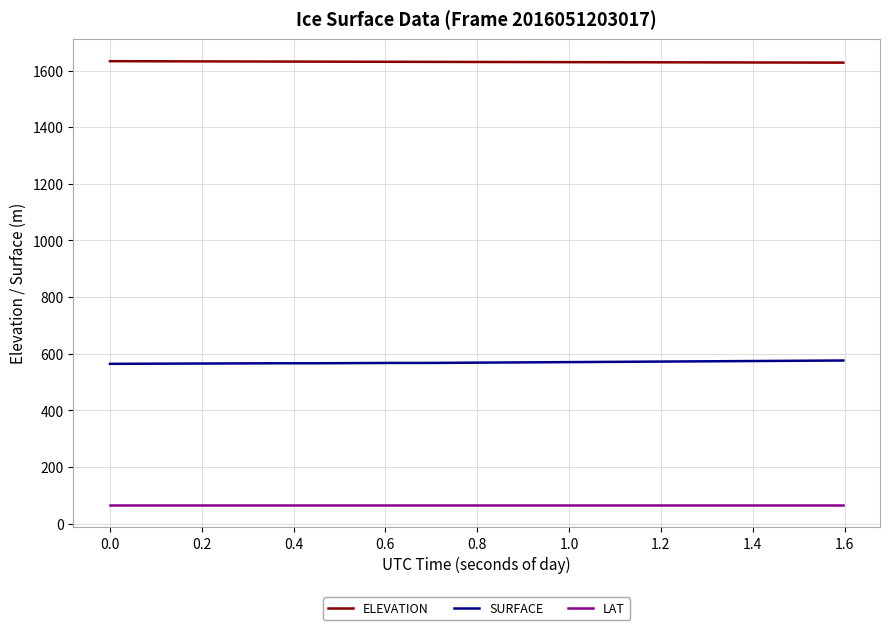

Rank the series by their maximum value, from lowest to highest.

LAT, SURFACE, ELEVATION